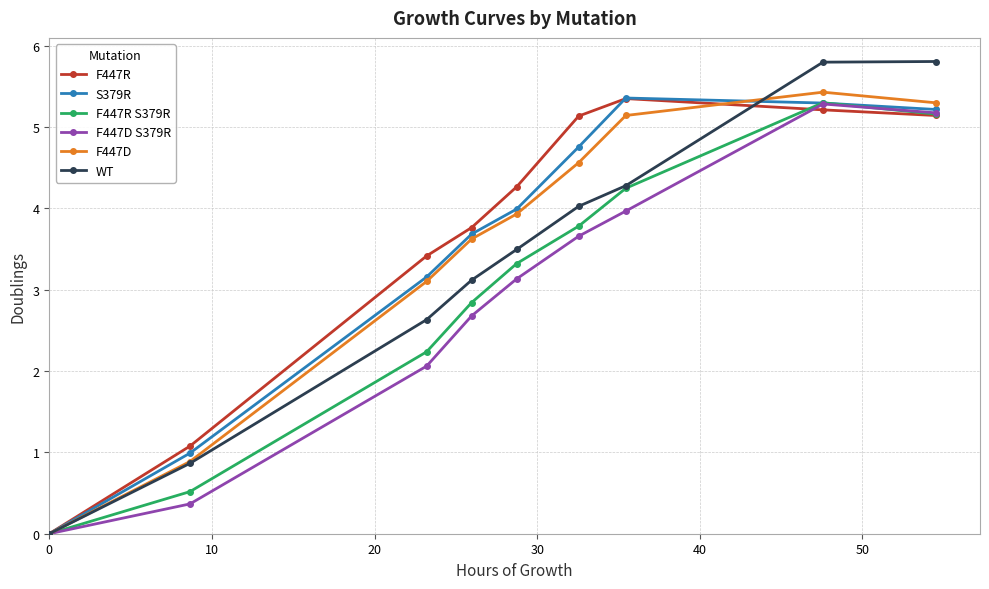

What is the value of the S379R point at the 8th from the left?

5.3